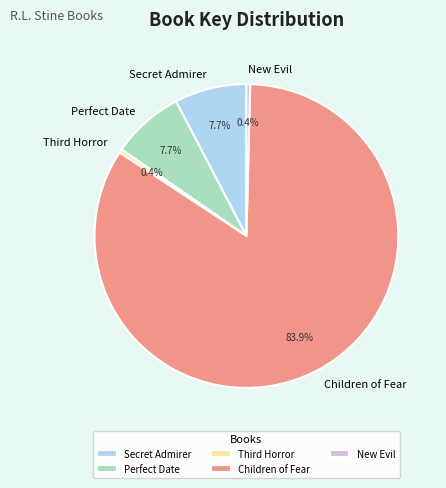

Count the number of slices in the pie.

5